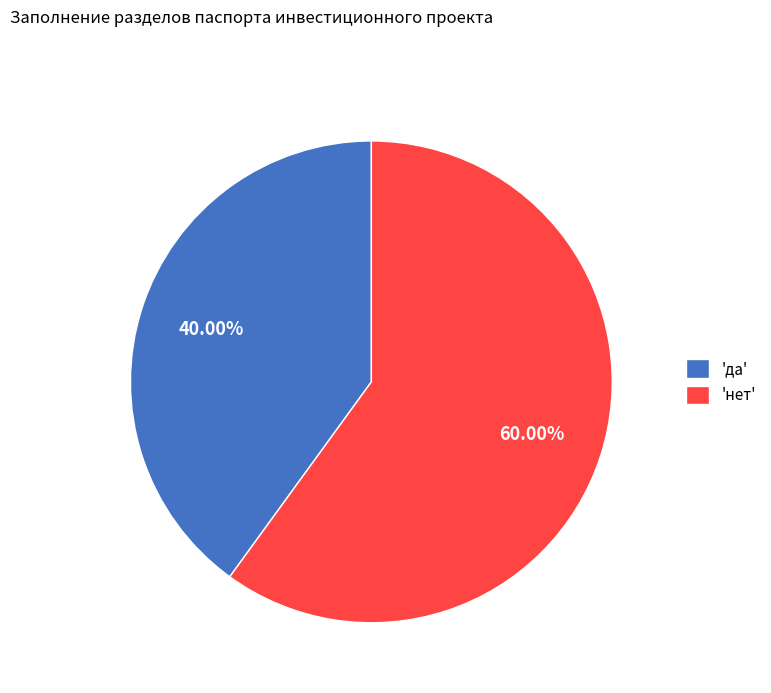

Which category has the biggest portion of the pie?

'нет'